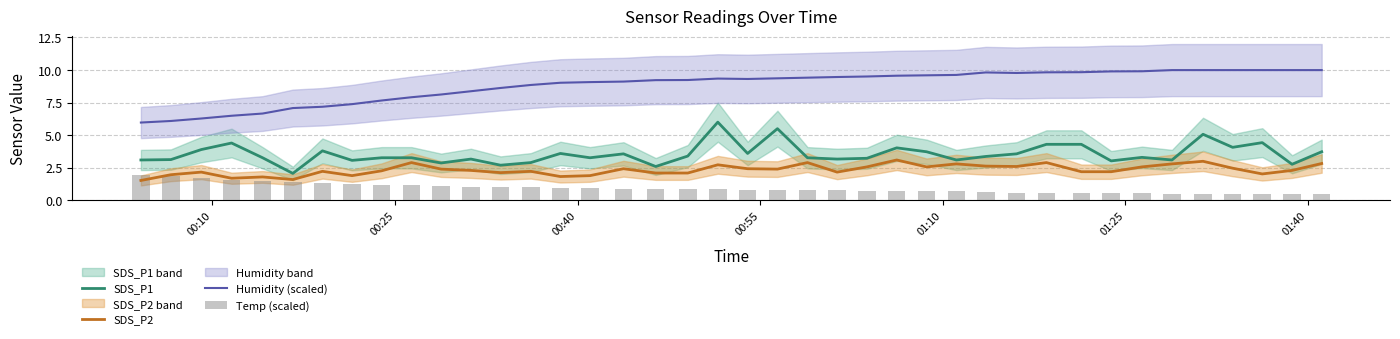

What is the highest value of the Humidity (scaled) series?

10.0